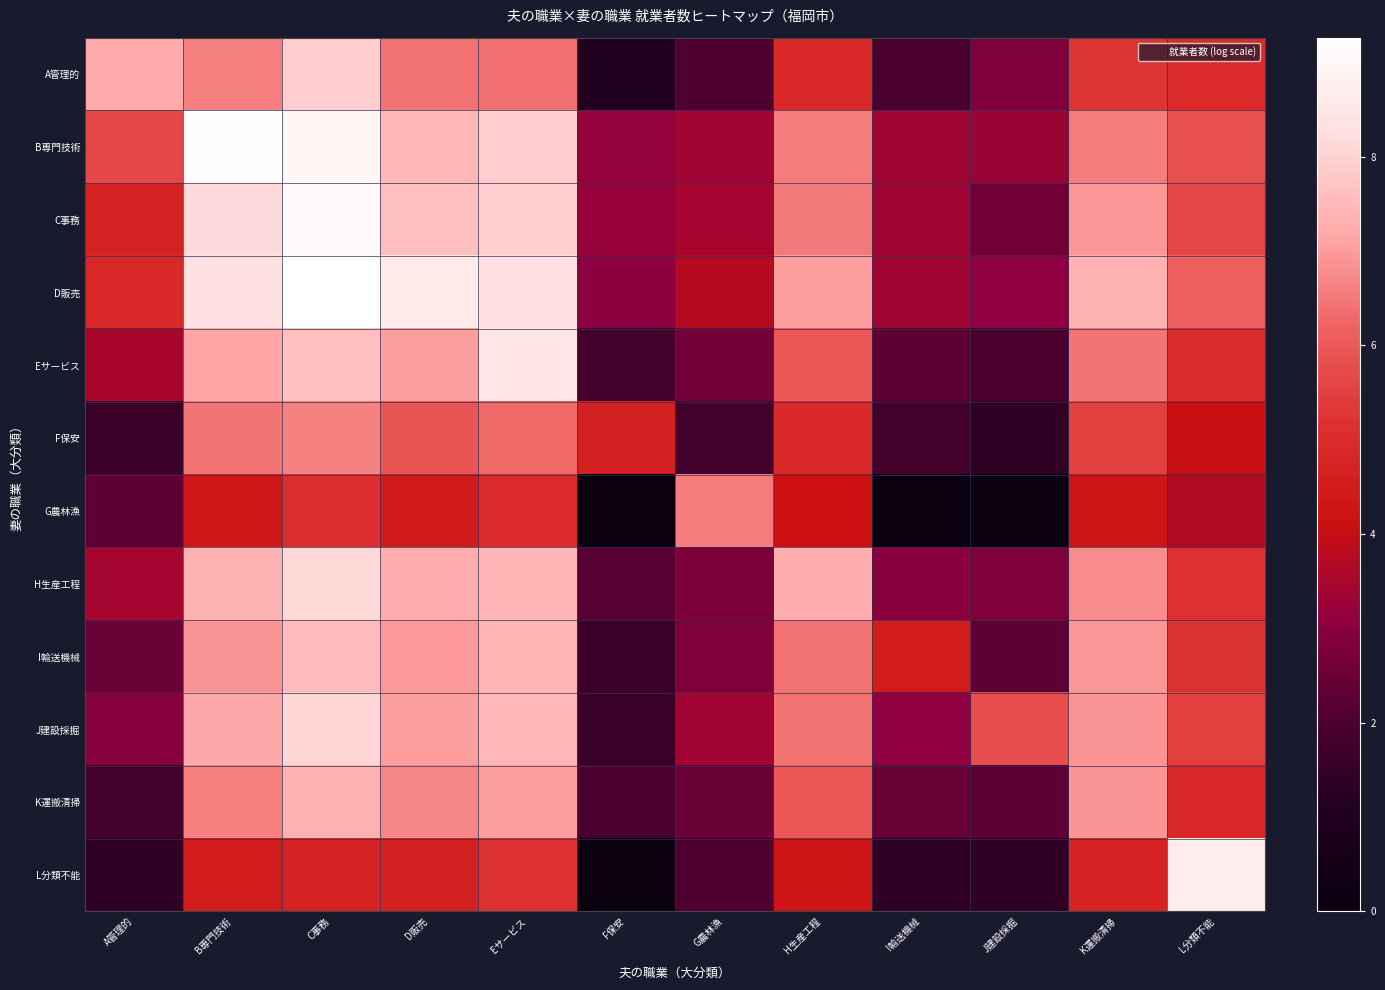

Which series has the largest total across all categories?

D販売